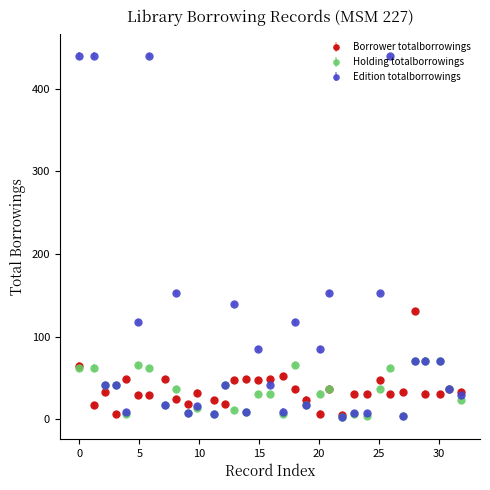

What is the greatest value displayed?

440